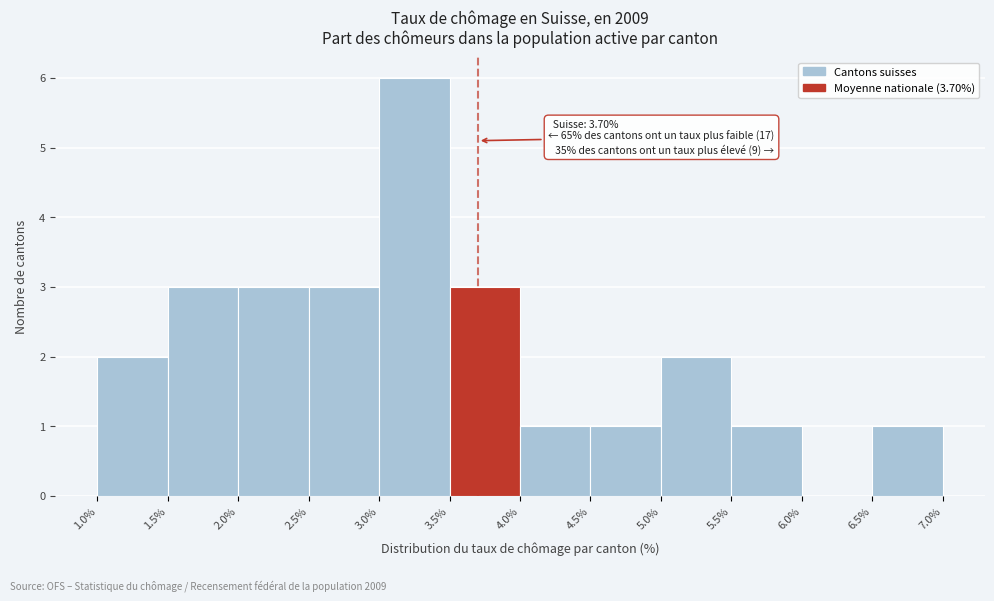

Over which range of the x-axis is the bar tallest?

3.0% to 3.5%